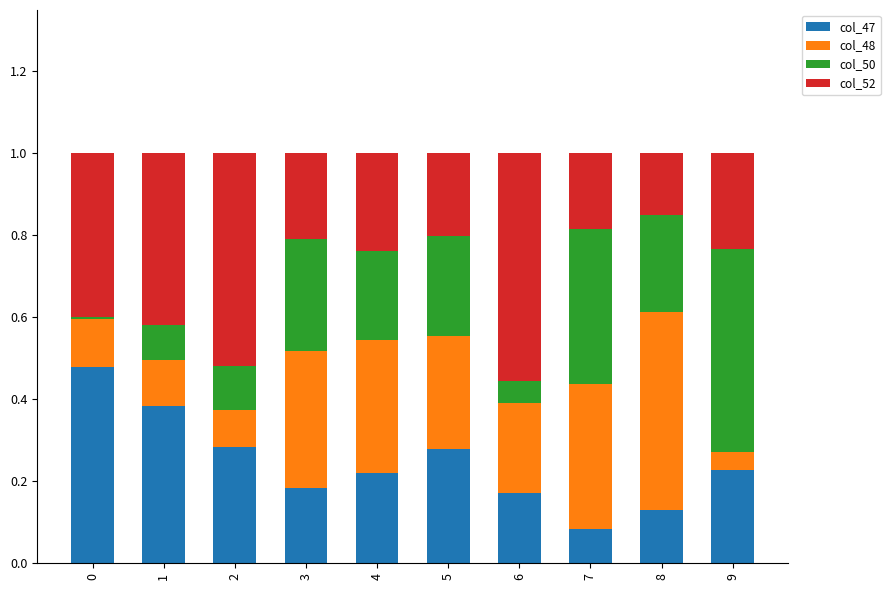

Where is col_47 nearest to the value 0?

7